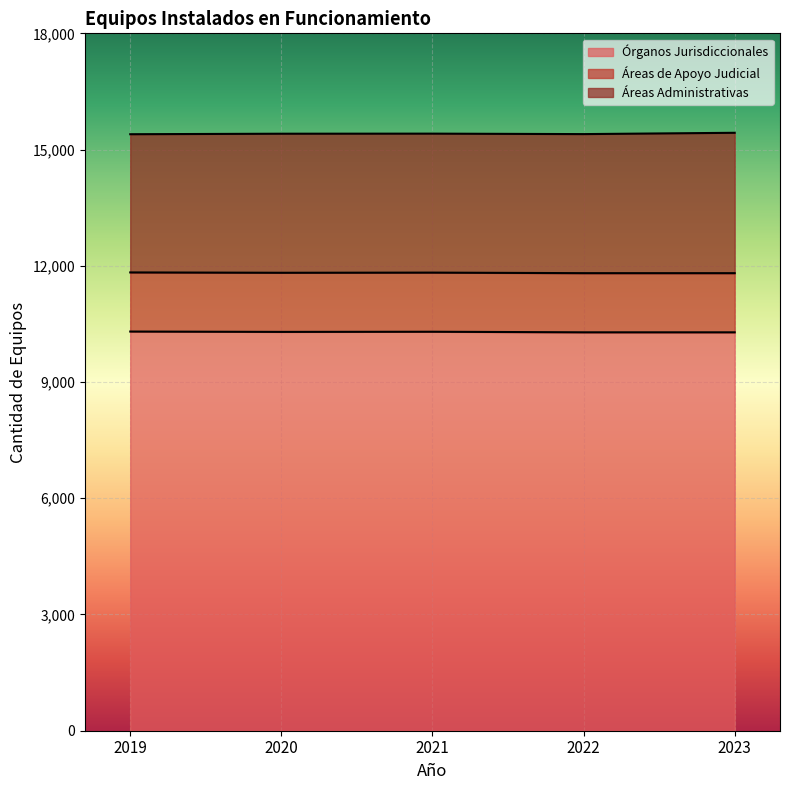

What is the sum of all Órganos Jurisdiccionales values?

51461